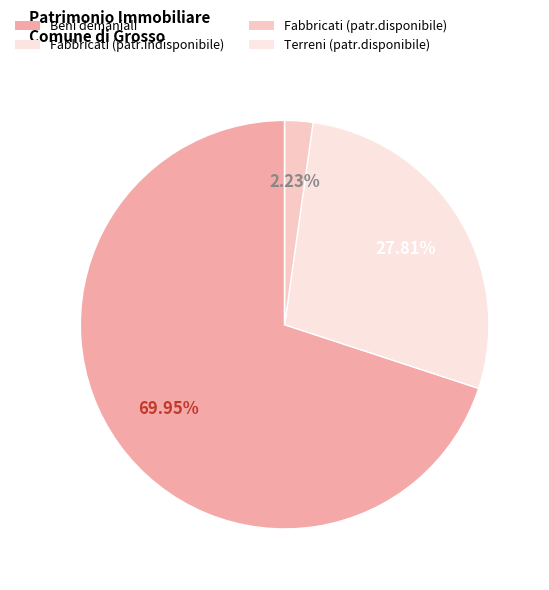

Count the number of slices in the pie.

4